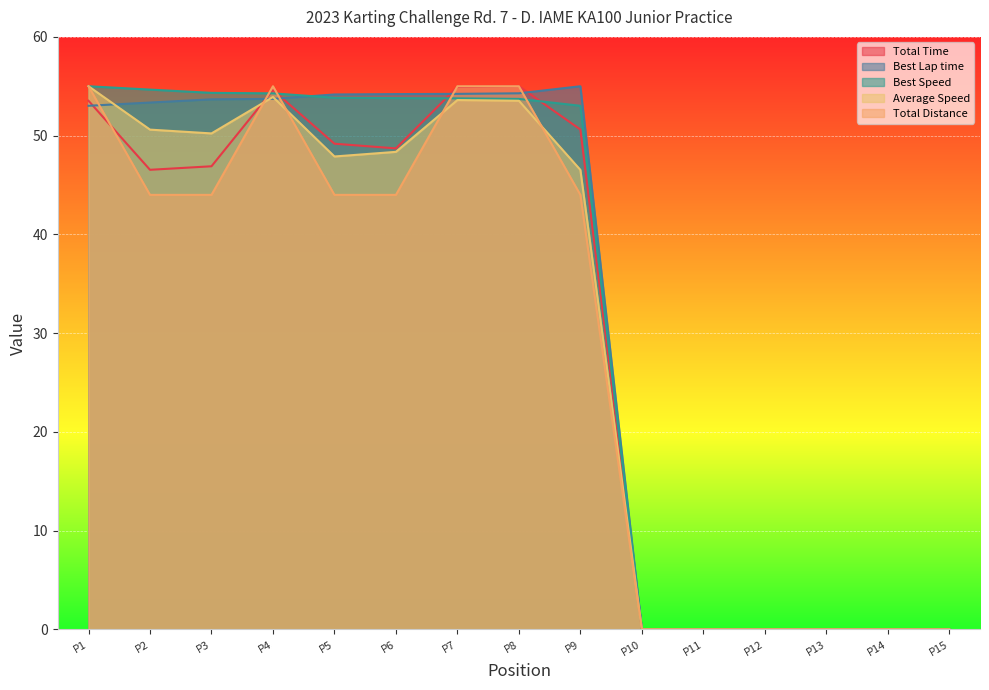

How many lines are shown in the chart?

5